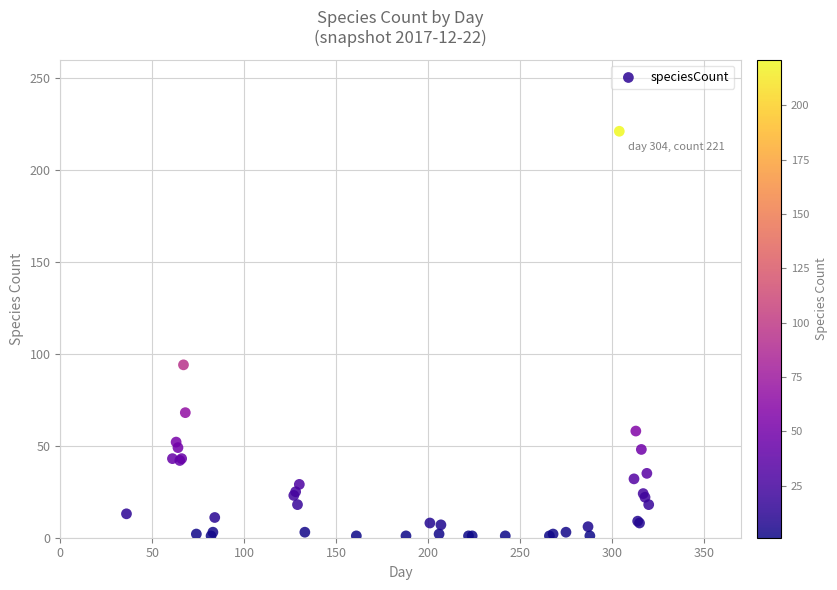

What Y value in the scatter plot is closest to 111?

94